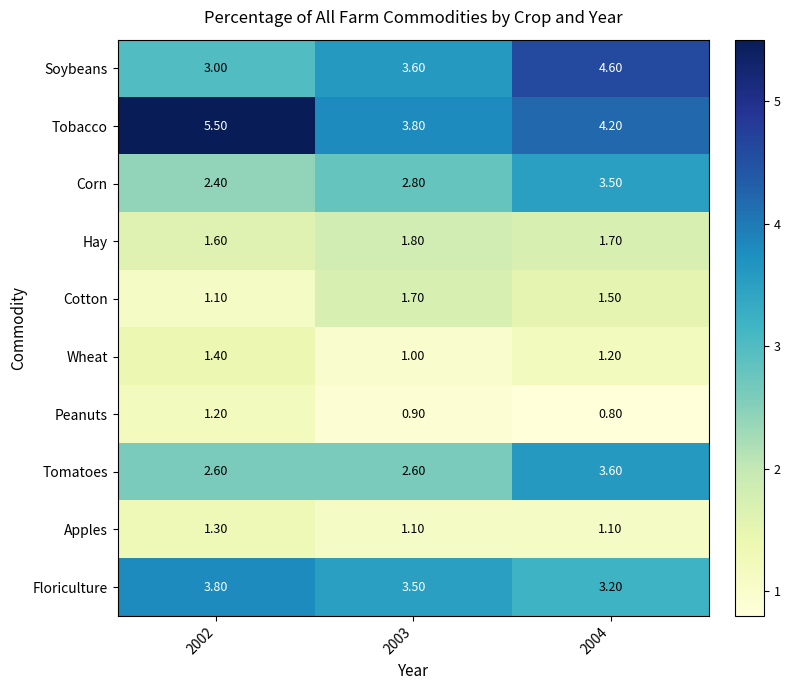

Which series has the largest range (max minus min)?

Tobacco